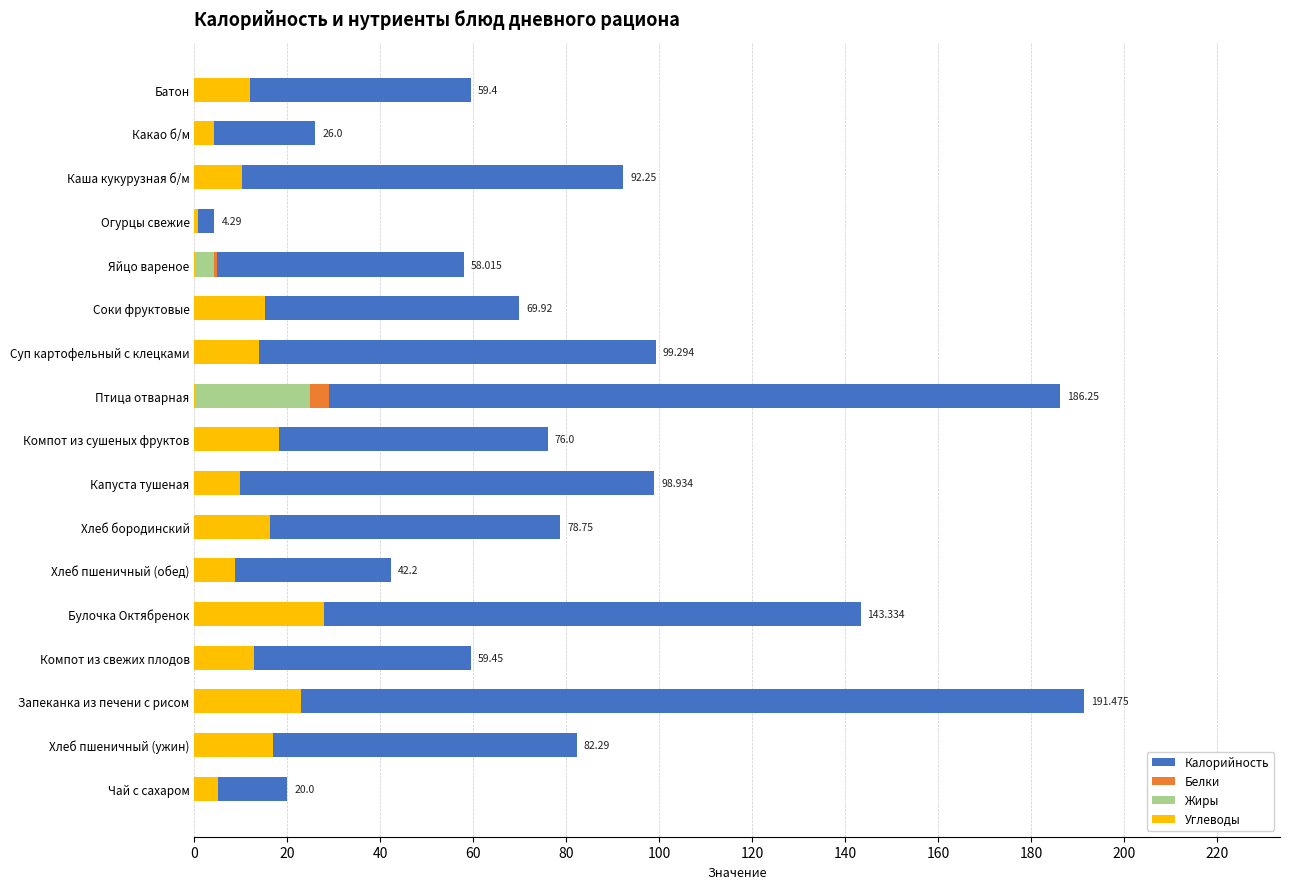

What is the sum of all Калорийность values?

1387.9